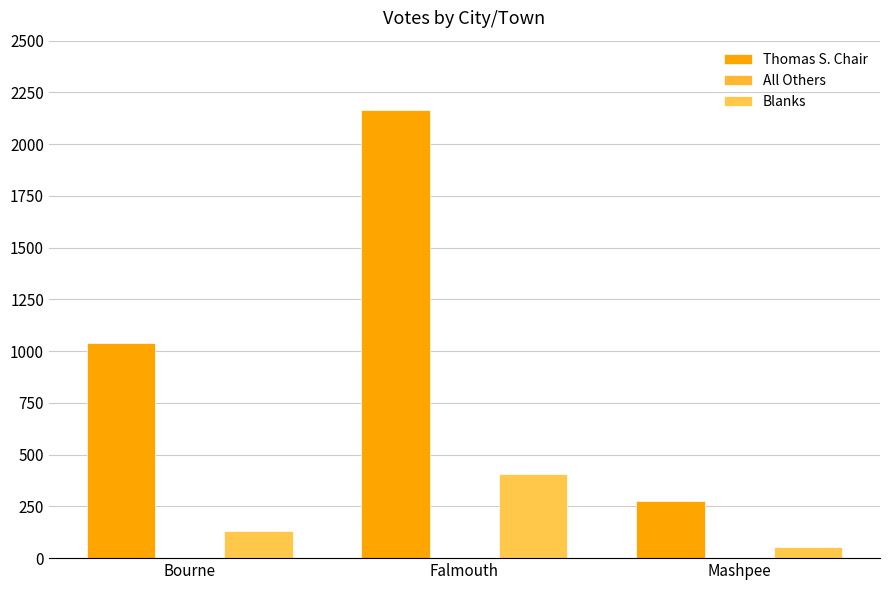

What is the value of the Thomas S. Chair bar at the 3rd from the left?

277